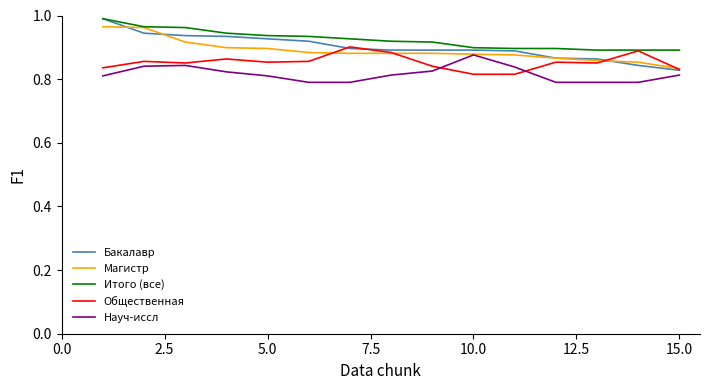

True or false: Науч-иссл and Итого (все) cross at least once.

False